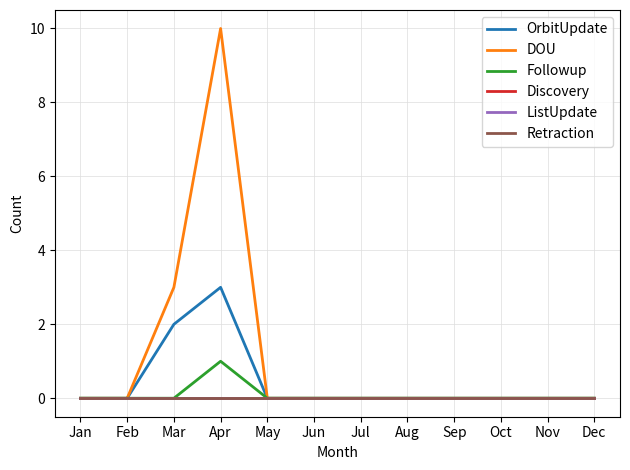

Does the chart display data point markers on the line(s)?

No